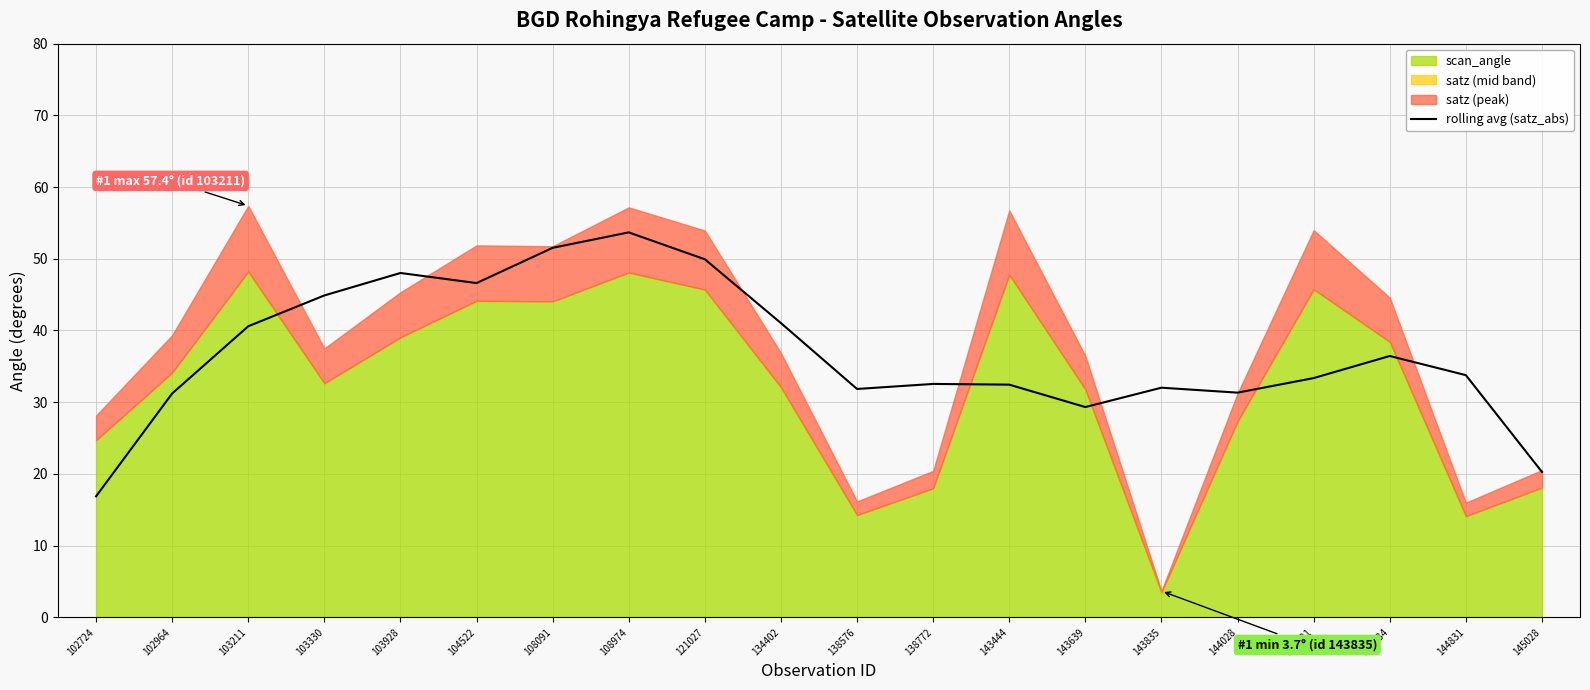

Reading left to right, transcribe all the data shown in this chart.

102724=16.9	102964=31.2	103211=40.6	103330=44.9	103928=48.0	104522=46.6	108091=51.5	108974=53.7	121027=49.9	134402=41.0	138576=31.8	138772=32.5	143444=32.4	143639=29.3	143835=32.0	144028=31.3	144221=33.4	144634=36.4	144831=33.8	145028=20.3